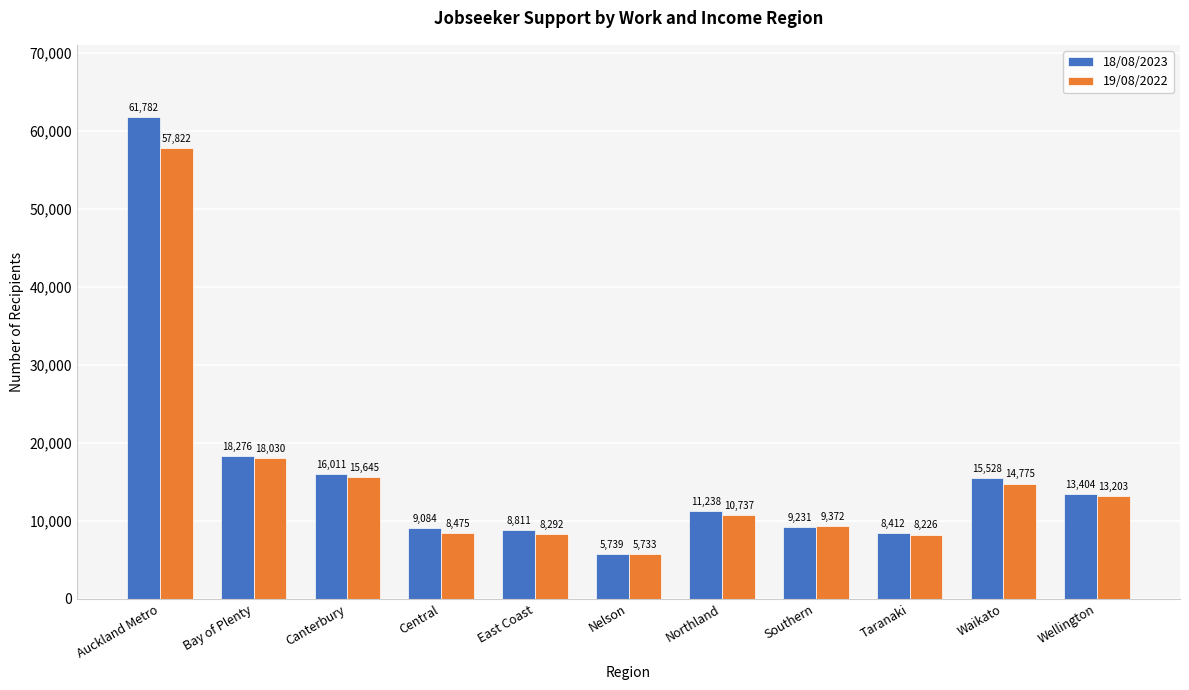

Which category has the highest value across all series?

Auckland Metro